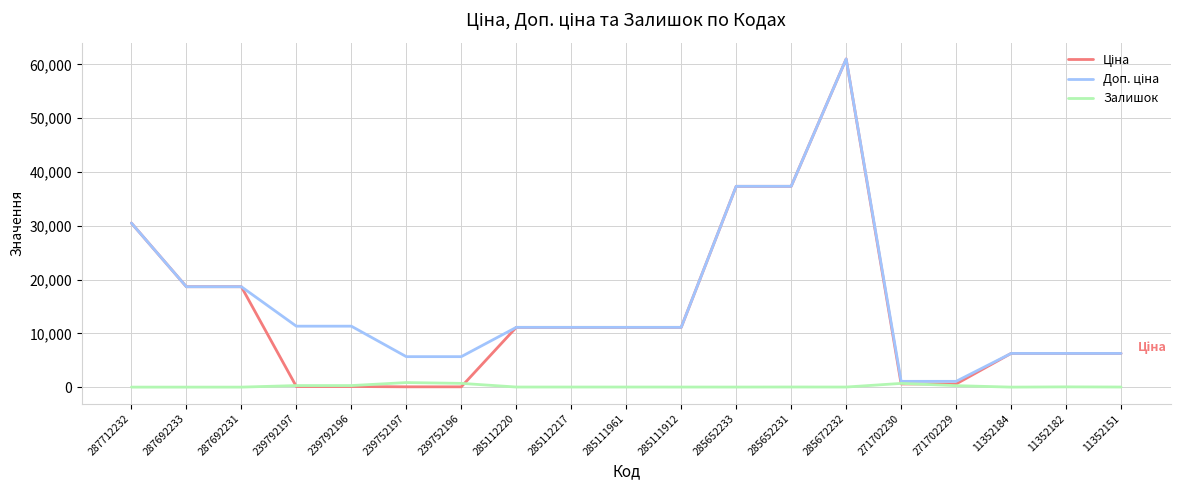

What is the maximum value shown in the chart?

61024.7